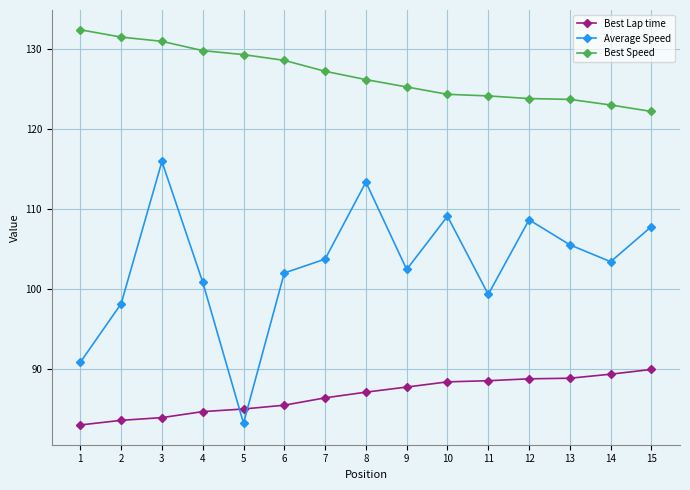

What is the difference between the second highest and second lowest values in the Average Speed series?

22.5